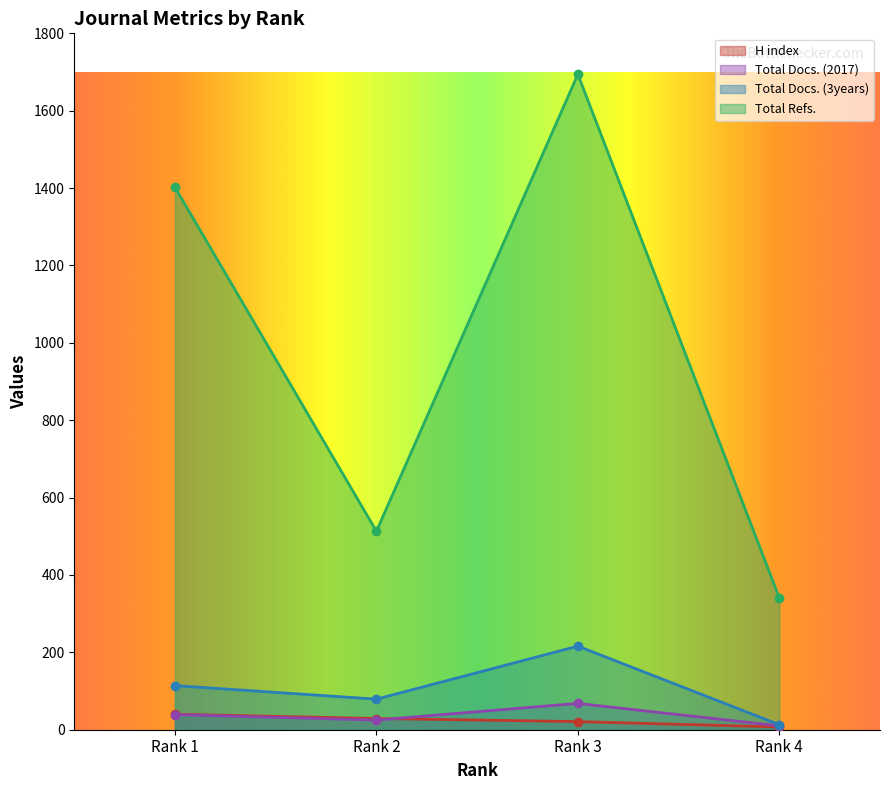

List the labels in order of Total Refs. value, largest first.

Rank 3, Rank 1, Rank 2, Rank 4